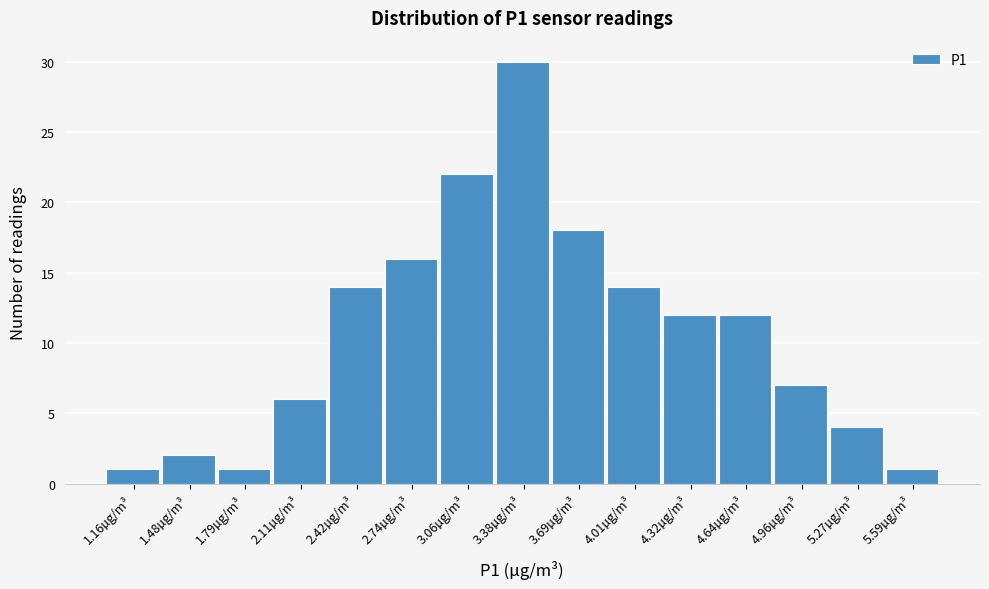

Reading left to right, transcribe this chart: for each bar, give the range it covers on the x-axis and its height. Neither the bar edges nor the heights are printed on the chart, so give them approximately, as read against the axes.

1.00 to 1.30: 1
1.30 to 1.65: 2
1.65 to 1.95: 1
1.95 to 2.25: 6
2.25 to 2.60: 14
2.60 to 2.90: 16
2.90 to 3.20: 22
3.20 to 3.55: 30
3.55 to 3.85: 18
3.85 to 4.15: 14
4.15 to 4.50: 12
4.50 to 4.80: 12
4.80 to 5.10: 7
5.10 to 5.45: 4
5.45 to 5.75: 1